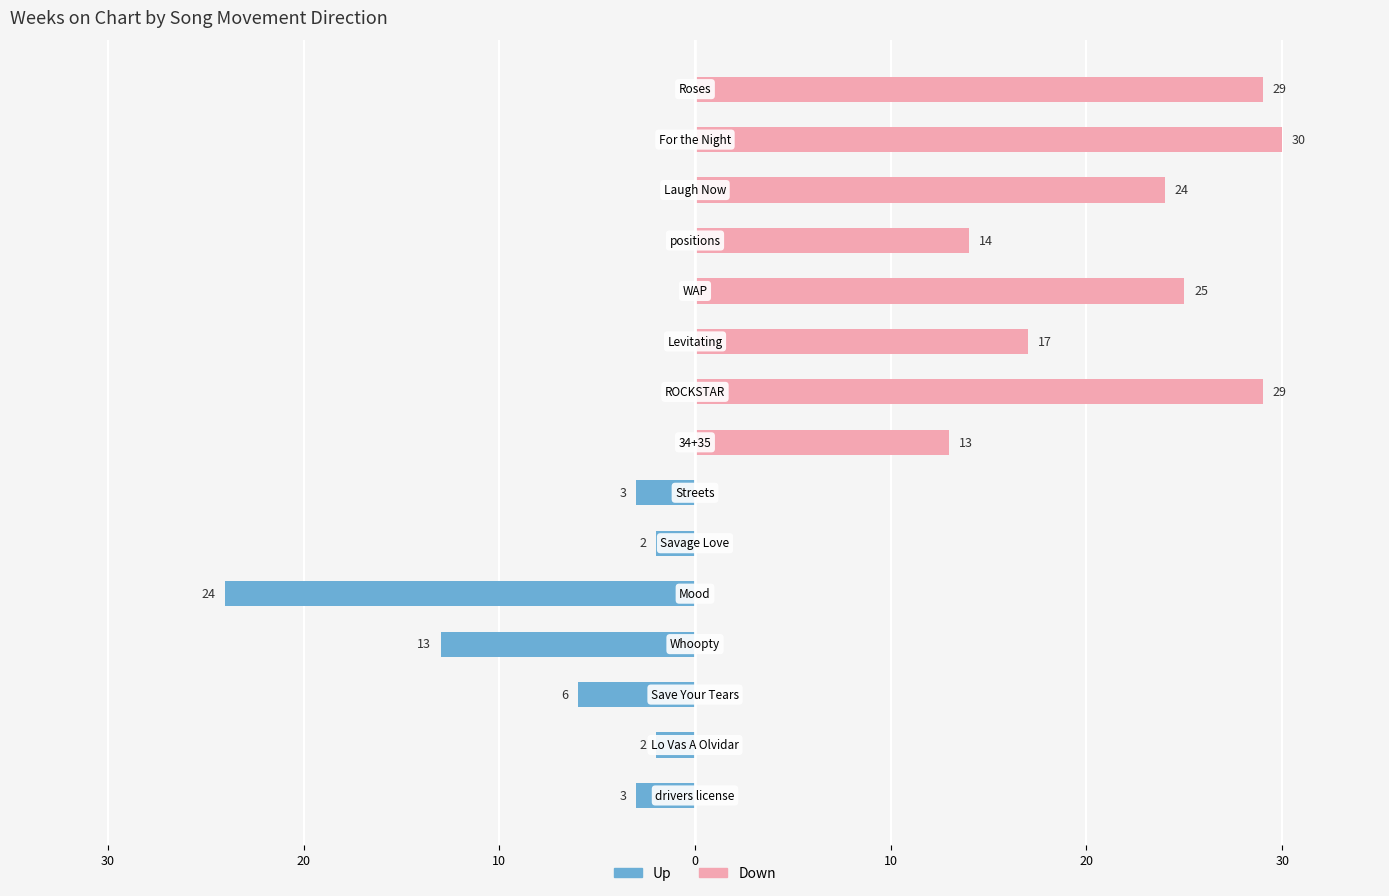

Which series has the largest range (max minus min)?

down